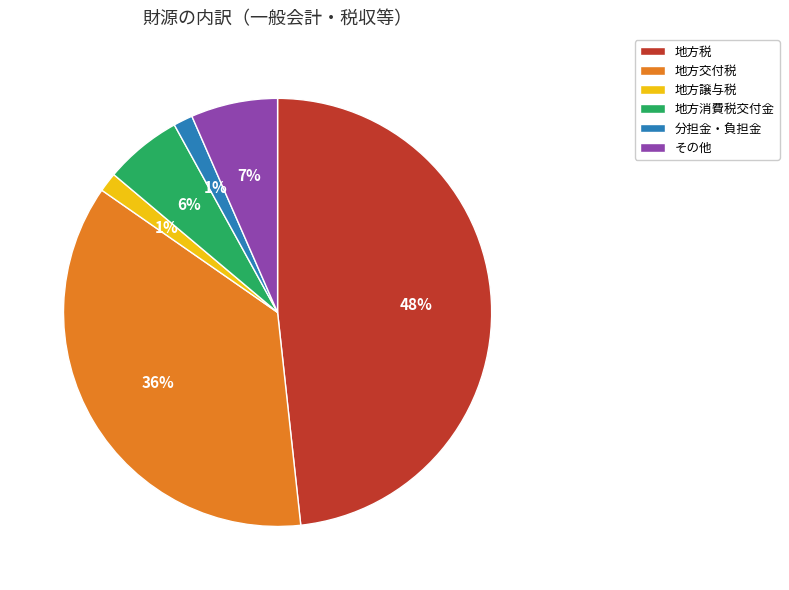

To the nearest percent, what percentage of the pie is 地方消費税交付金?

6%